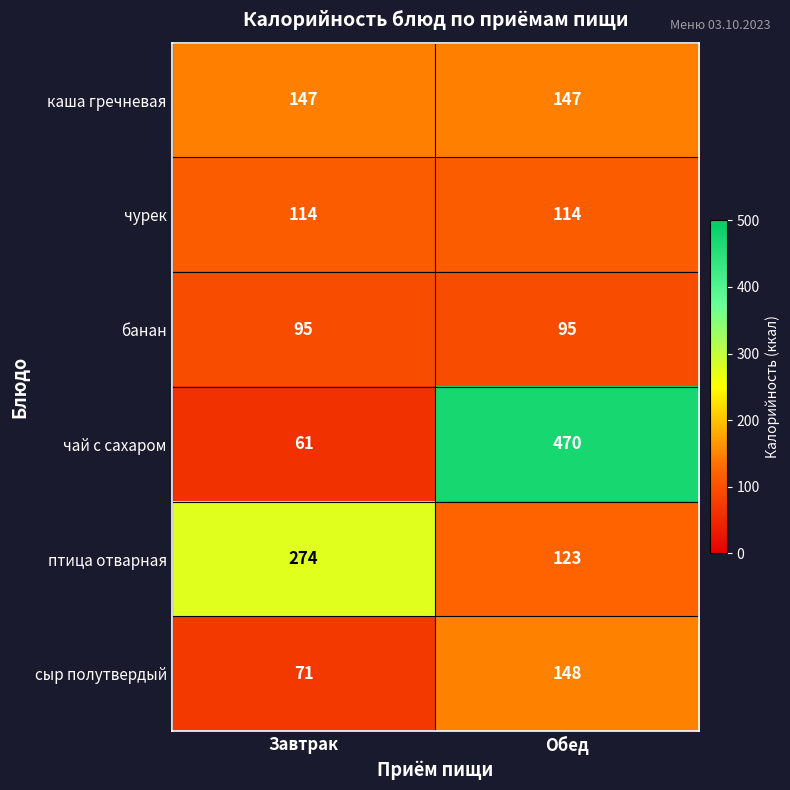

What is the sum of all каша гречневая values?

294